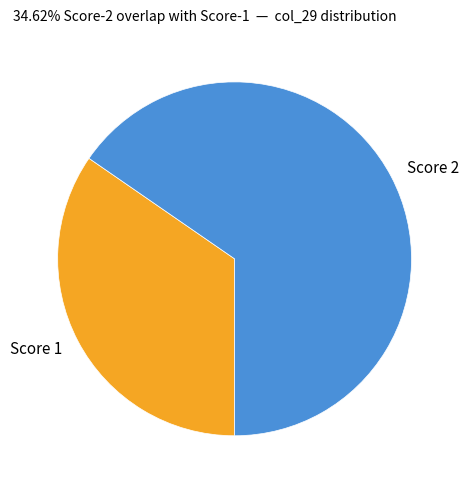

Is there a majority slice in this chart?

Yes